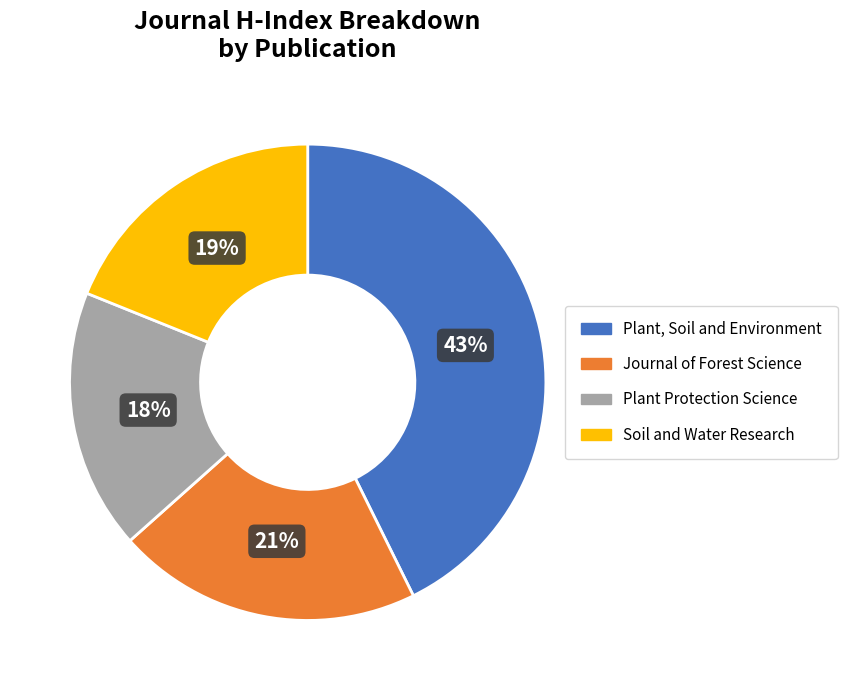

How many slices are in this pie chart?

4